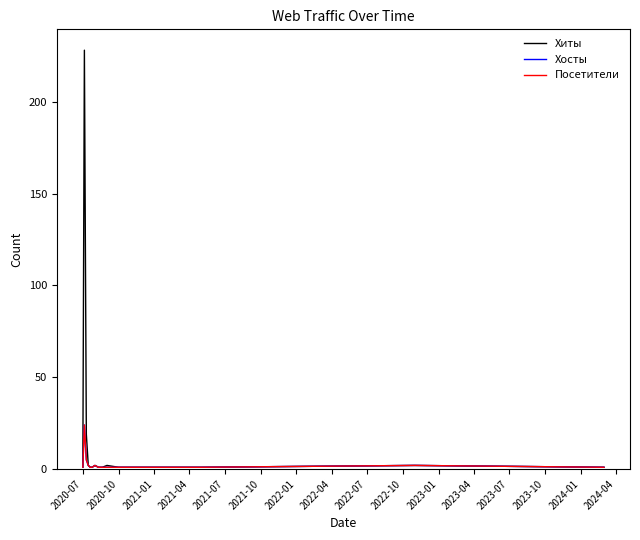

Reading left to right, extract all data points from this chart.

Хиты: 1	228	19	2	1	1	2	1	1	2	1	1	1	1	1	1	2	1
Хосты: 1	24	5	2	1	1	2	1	1	1	1	1	1	1	1	1	2	1
Посетители: 1	24	5	2	1	1	2	1	1	1	1	1	1	1	1	1	2	1